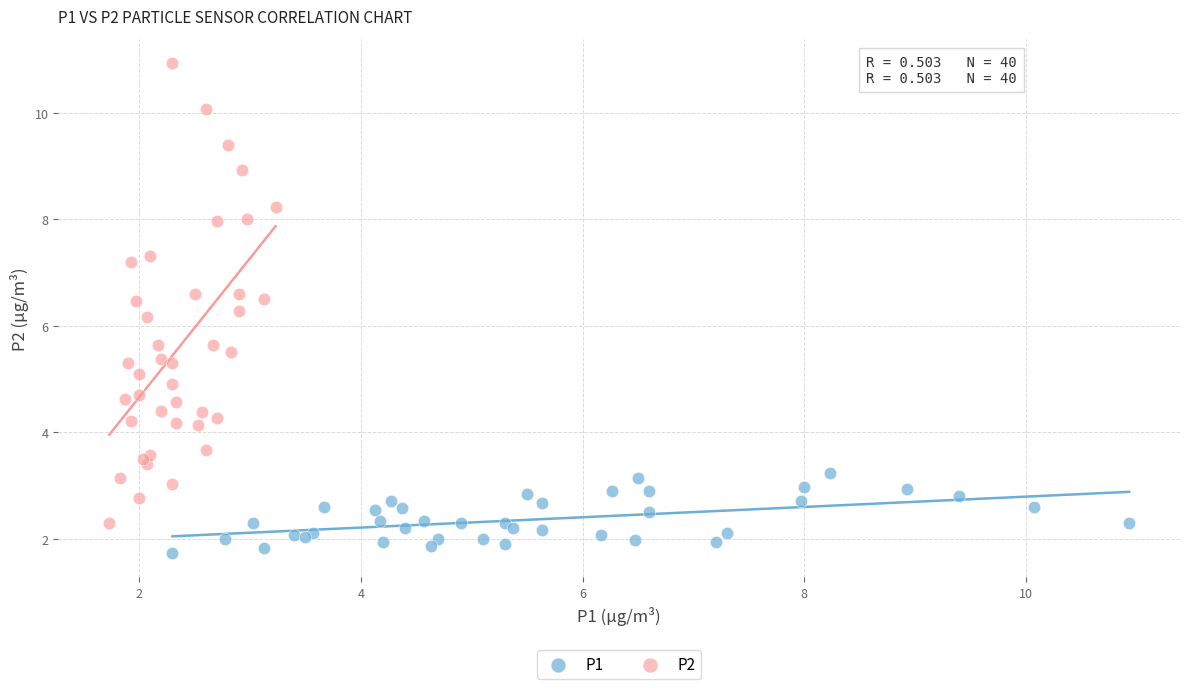

Which series has the widest spread of Y values?

P2